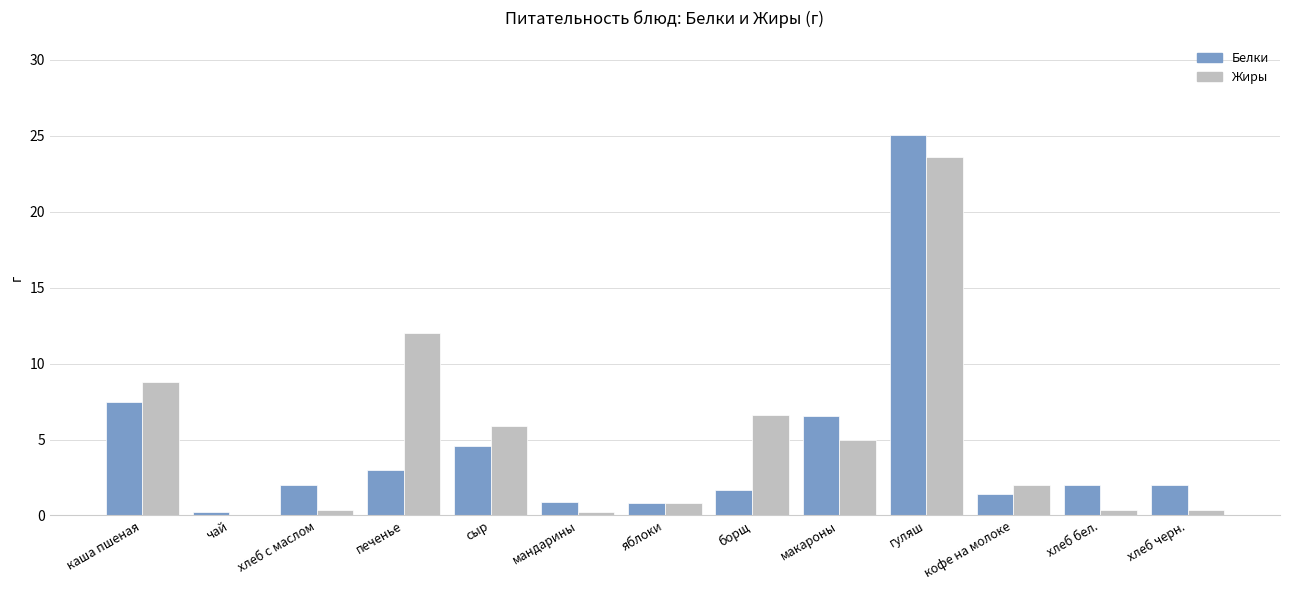

Which label corresponds to the largest value in the chart?

гуляш